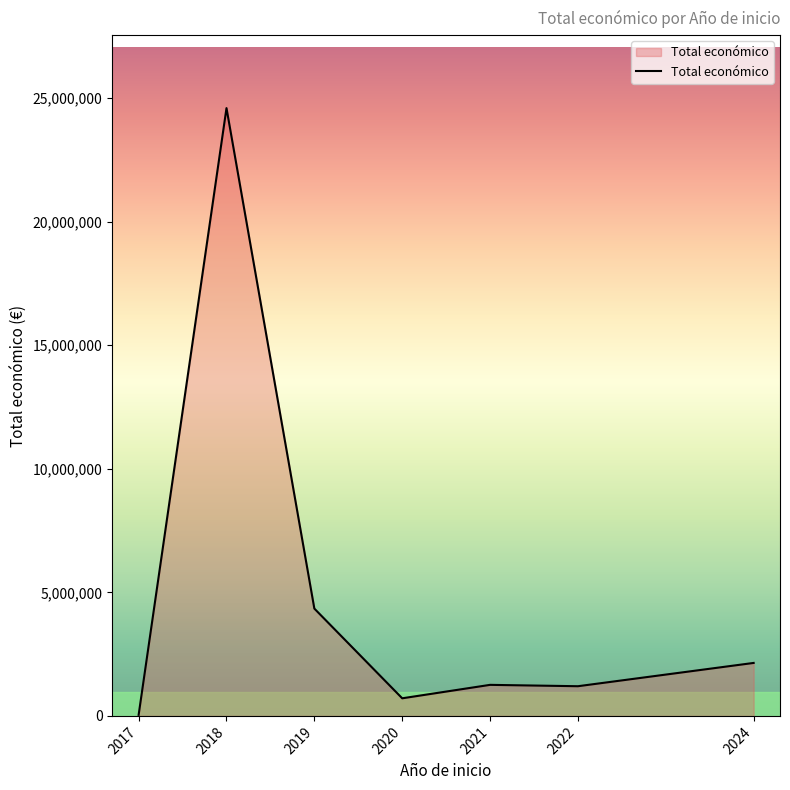

What is the maximum value shown in the chart?

24591823